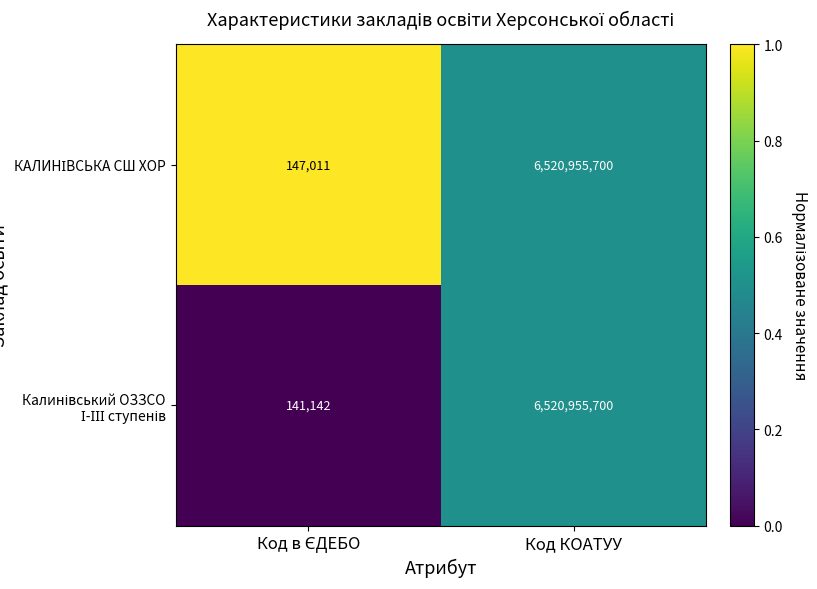

What is the maximum value shown in the chart?

6520955700